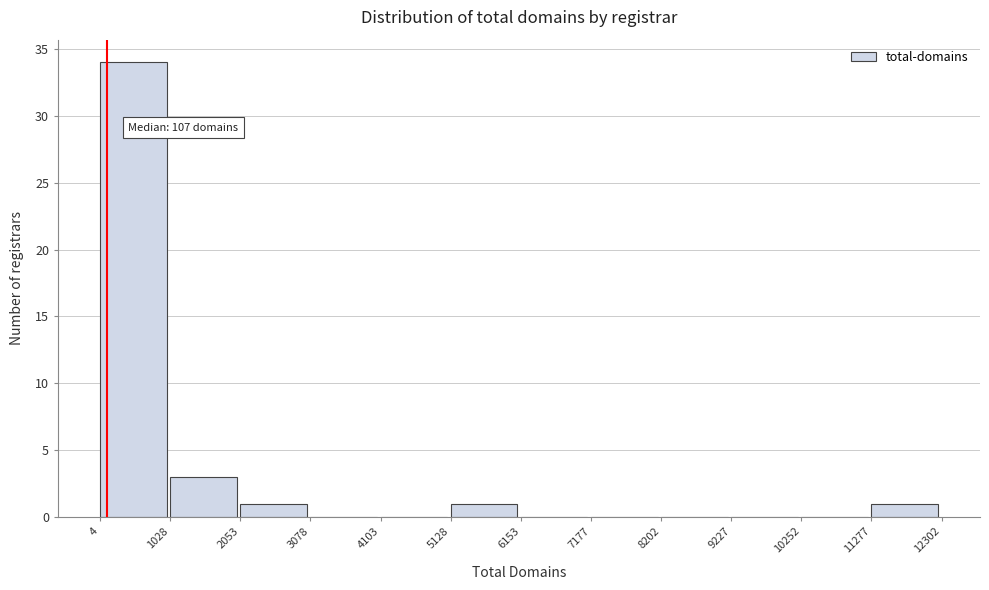

Which range on the x-axis has the tallest bar?

4 to 1028